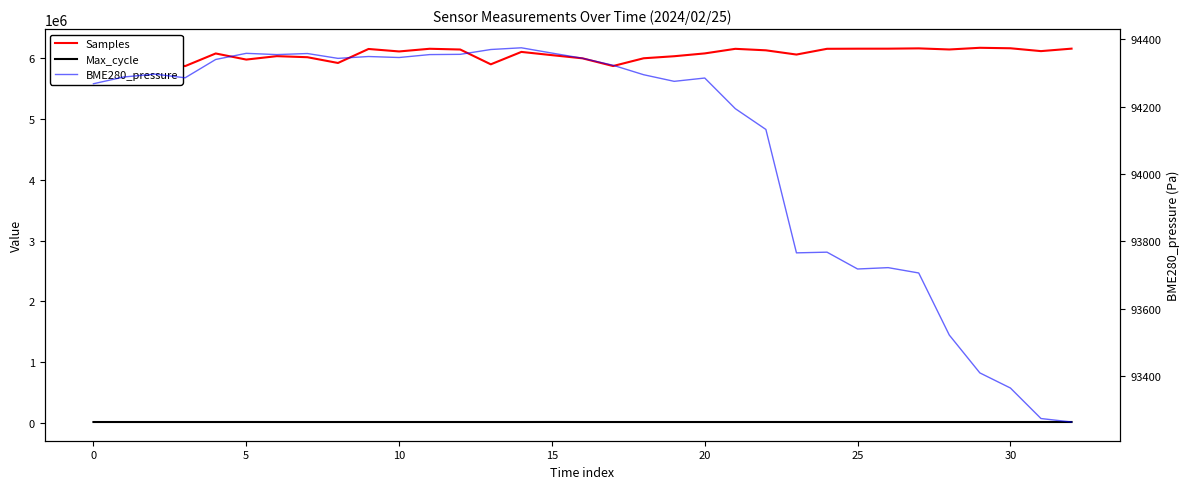

List the series in order of their peak value, lowest first.

Max_cycle, BME280_pressure, Samples